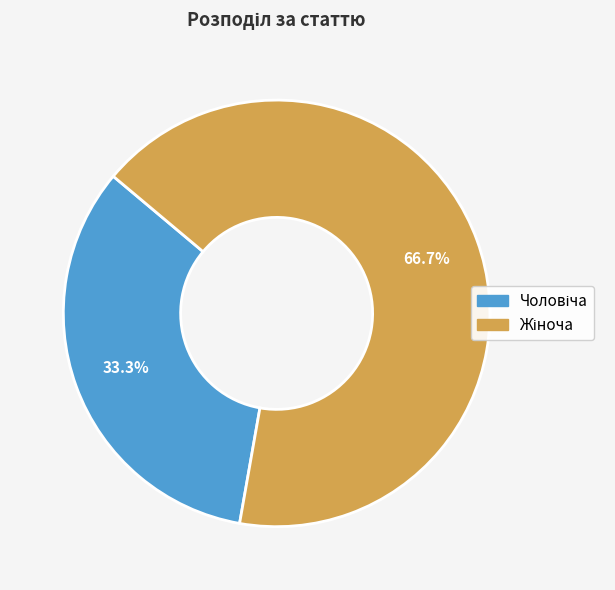

True or false: Жіноча accounts for 67% of the total.

True